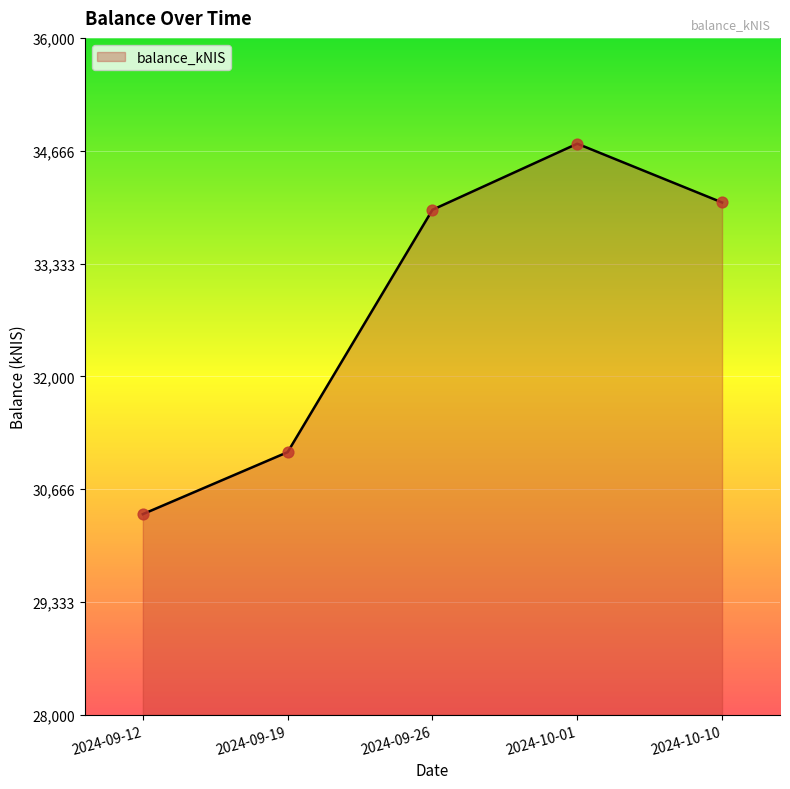

Approximately how many times larger is the value at 2024-10-01 compared to 2024-09-12?

1.1